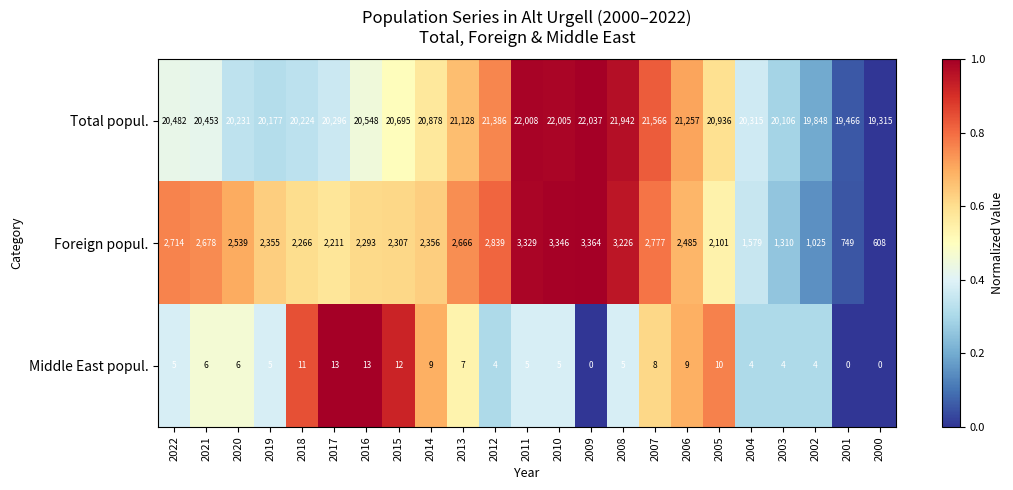

What is the sum of the Foreign popul. values at 2016 and 2020?

4832